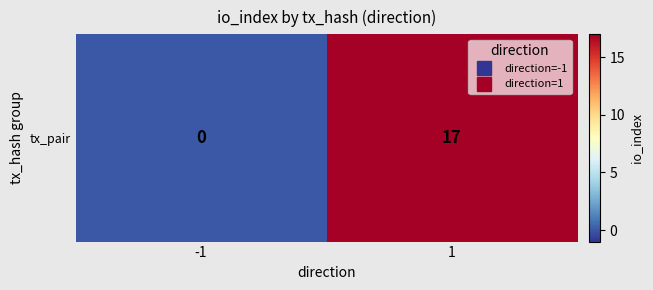

The value at 1 is 24. True or false?

False